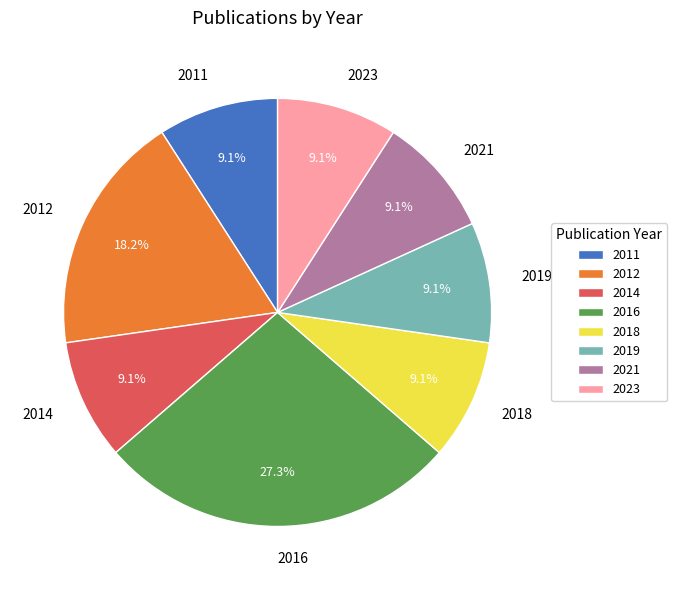

What is the ratio of the value at 2018 to the value at 2011?

1.0